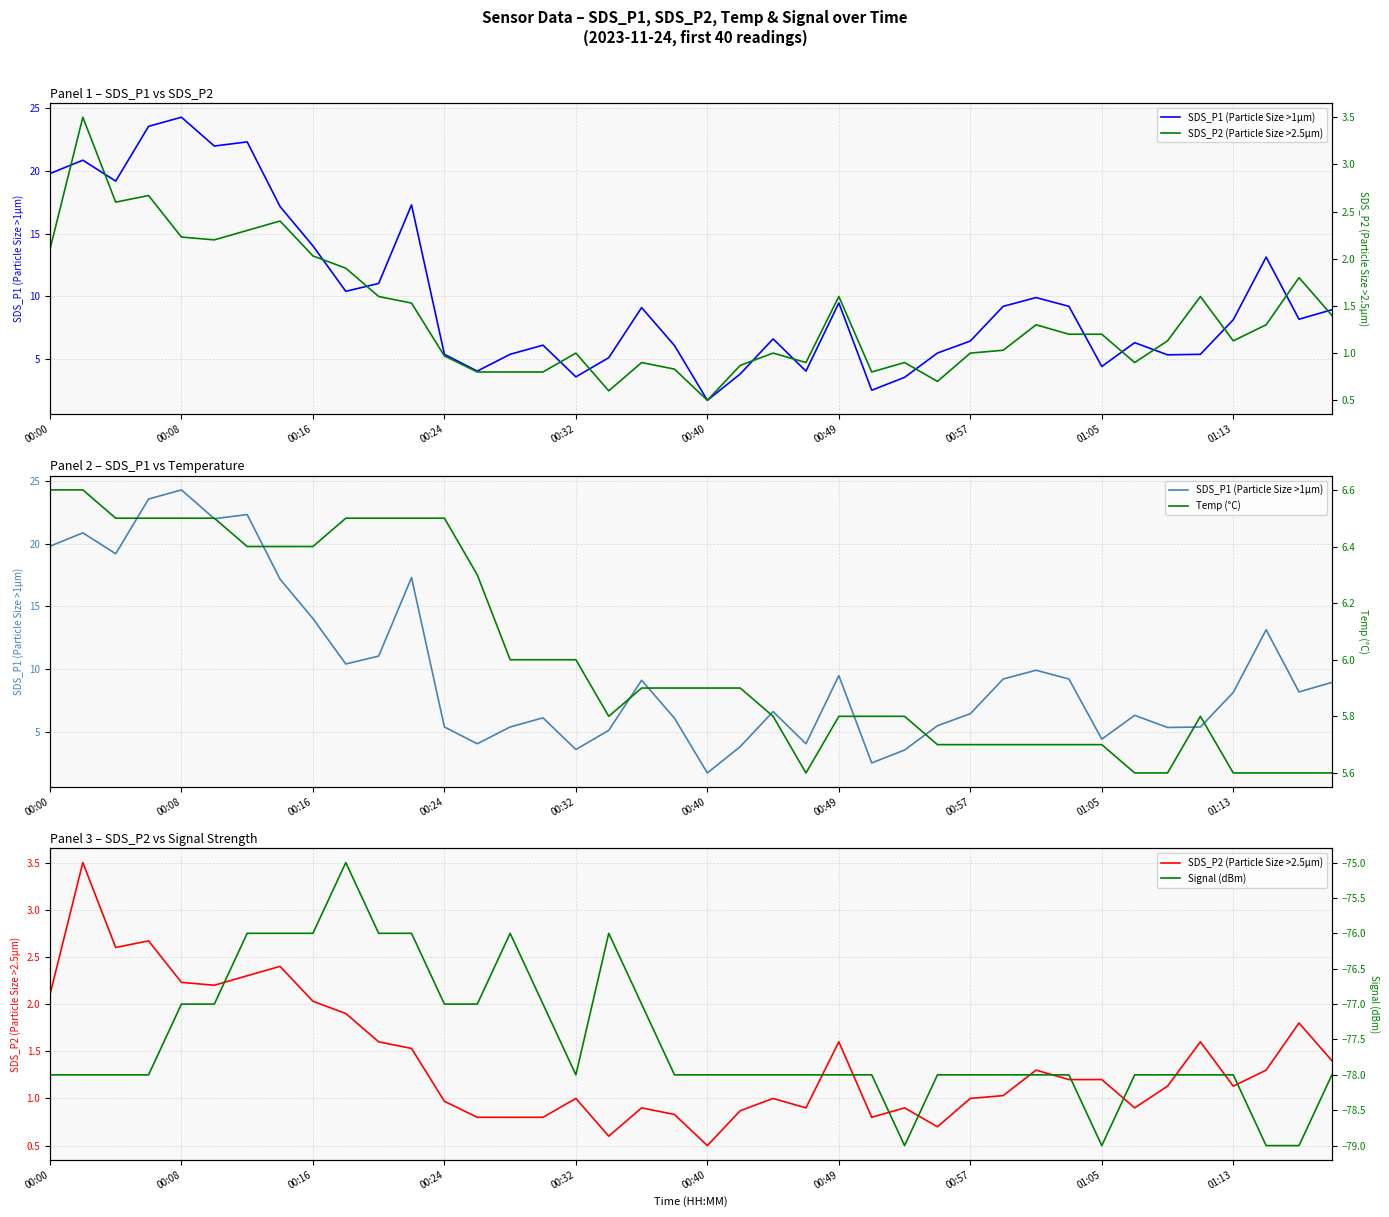

What is the value of the Temp (°C) point at the 40th from the left?

5.6